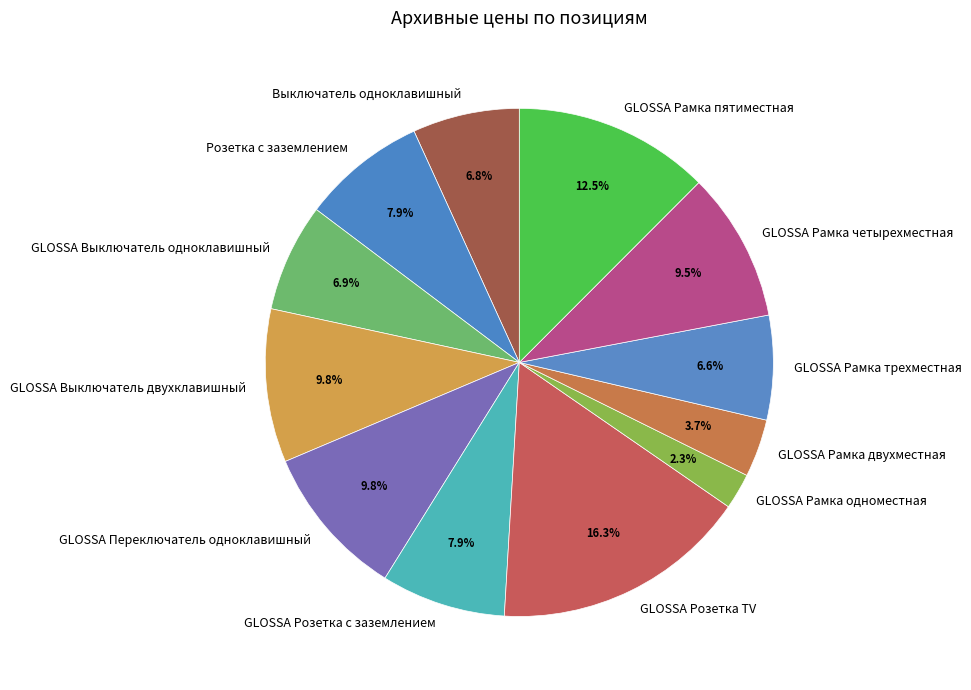

Combined, do GLOSSA Выключатель двухклавишный and GLOSSA Рамка пятиместная account for over 50%?

No